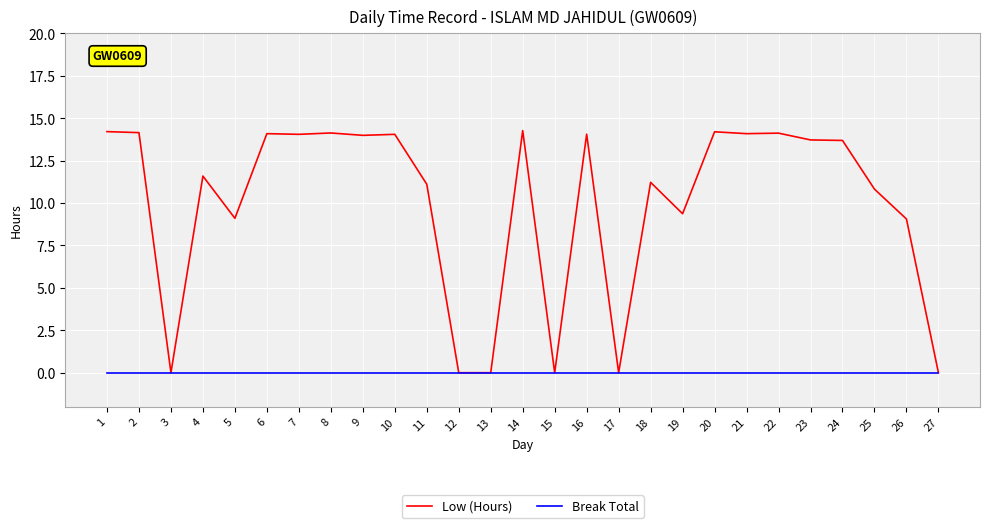

How many distinct data groups are displayed?

2